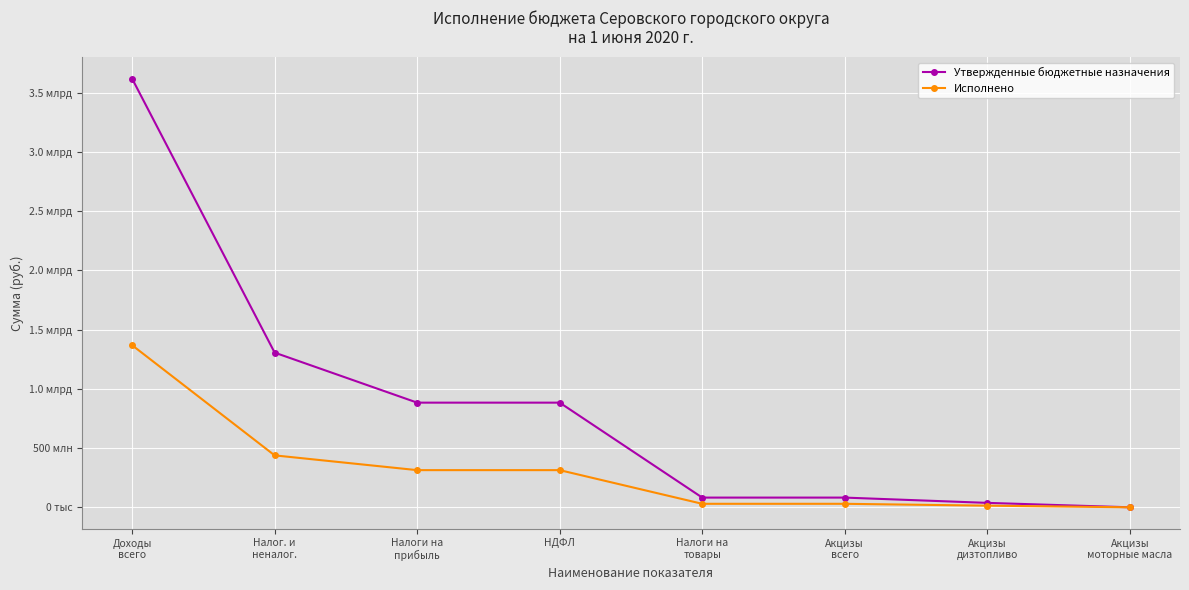

At which label is Исполнено closest to 684191072?

Налог. и
неналог.